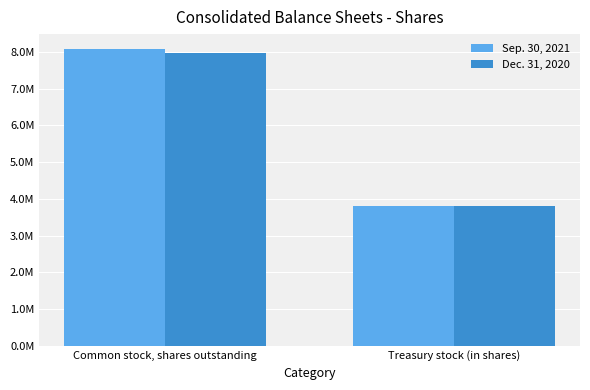

What are all the series names shown in the legend?

Sep. 30, 2021, Dec. 31, 2020